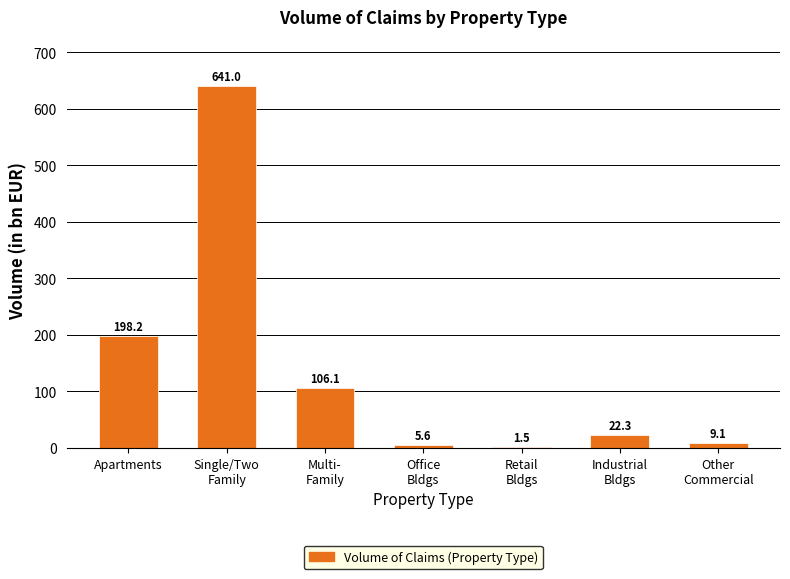

What is the maximum value shown in the chart?

641.0